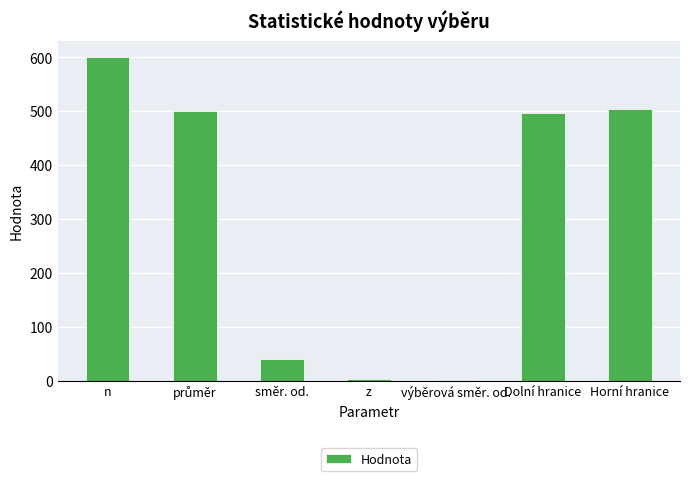

At which label is the value closest to 300?

Dolní hranice